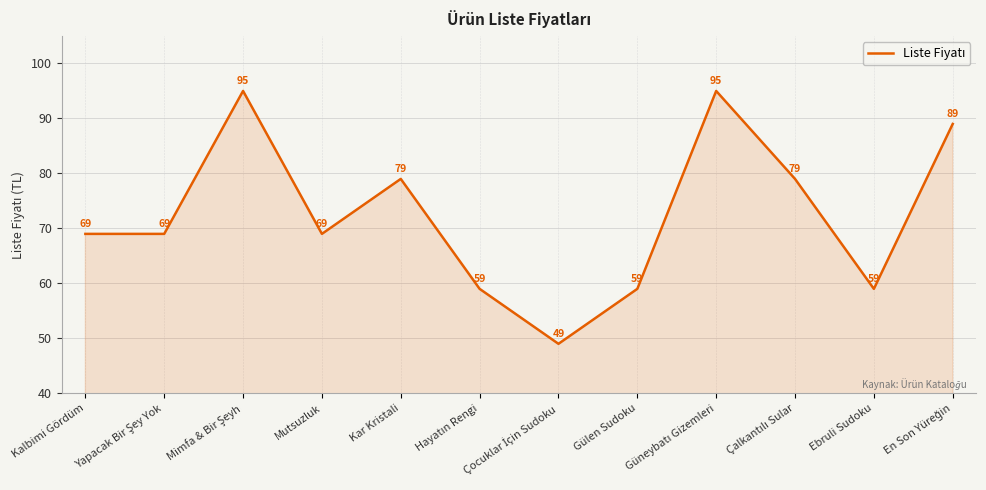

How many interior local peaks (higher than both neighbors) does the data have?

3